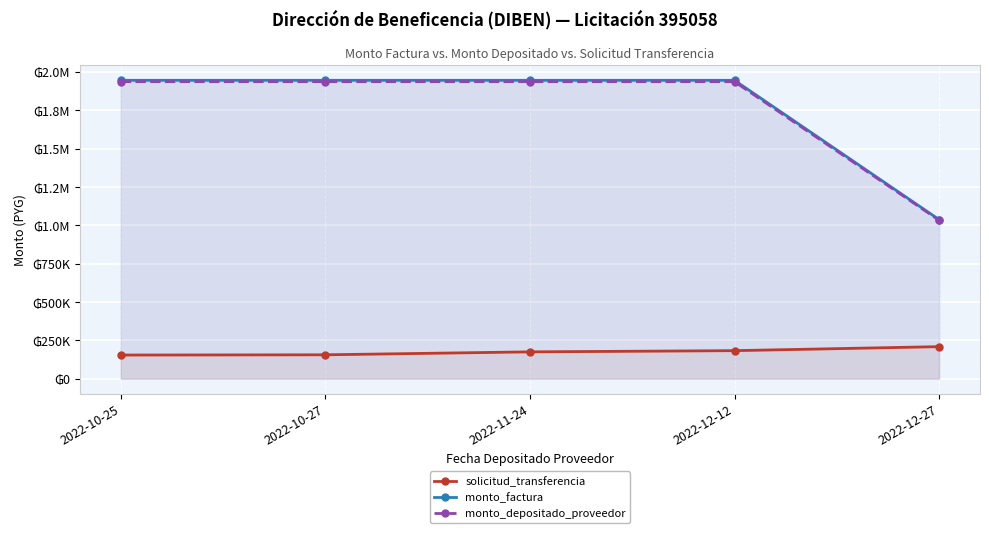

True or false: solicitud_transferencia and monto_depositado_proveedor intersect in this chart.

False